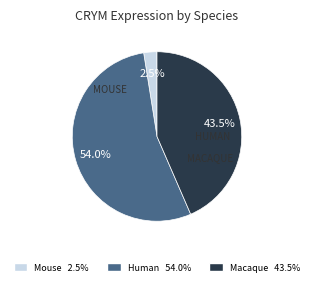

Is there a majority slice in this chart?

Yes